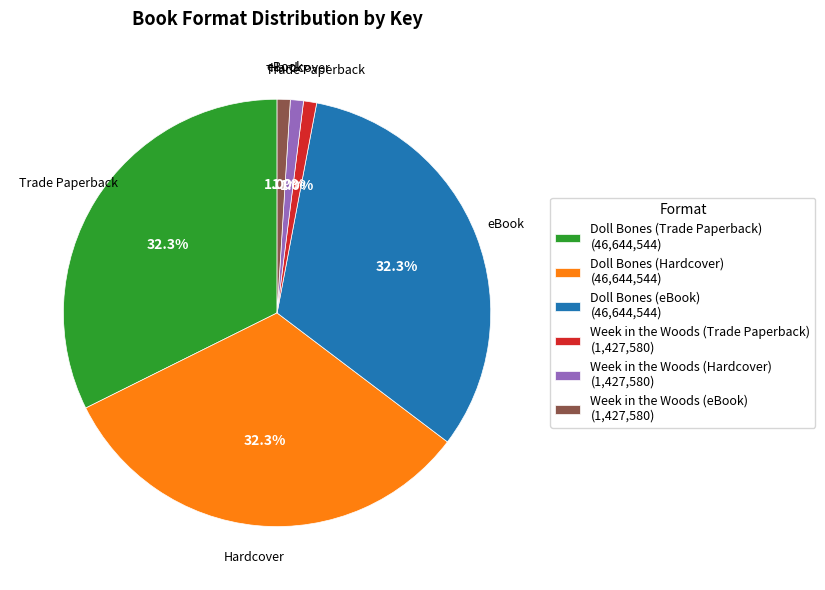

Is there a majority slice in this chart?

No